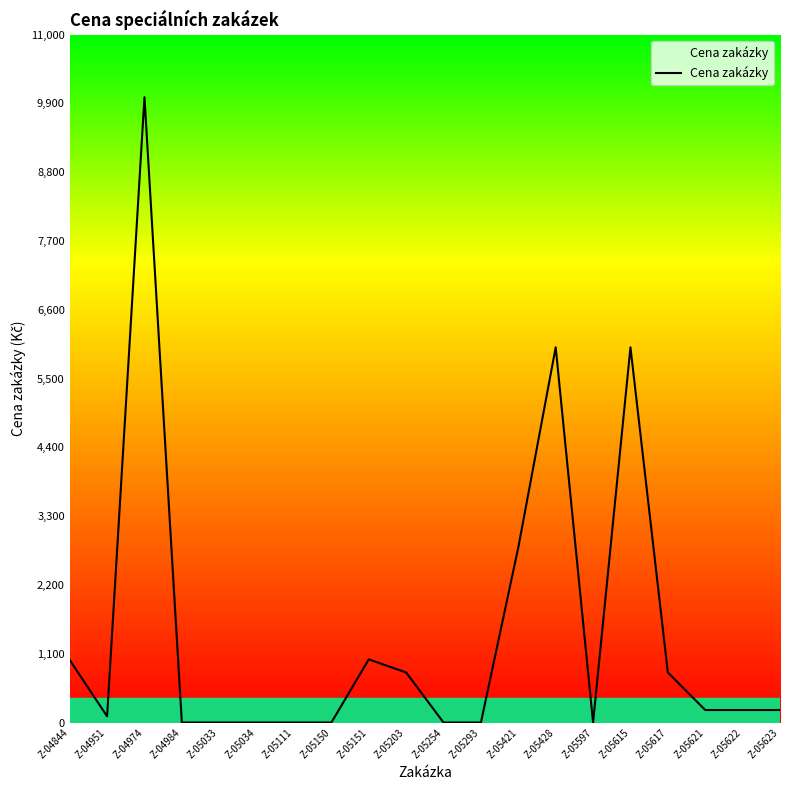

True or false: the data shows 236 at Z-05151.

False